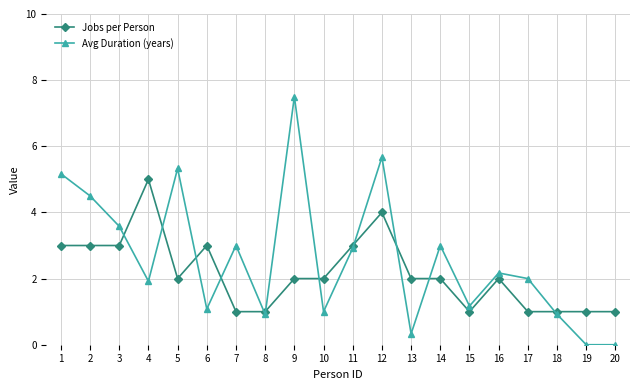

Is it true that Jobs per Person equals 1.8 at 17?

False